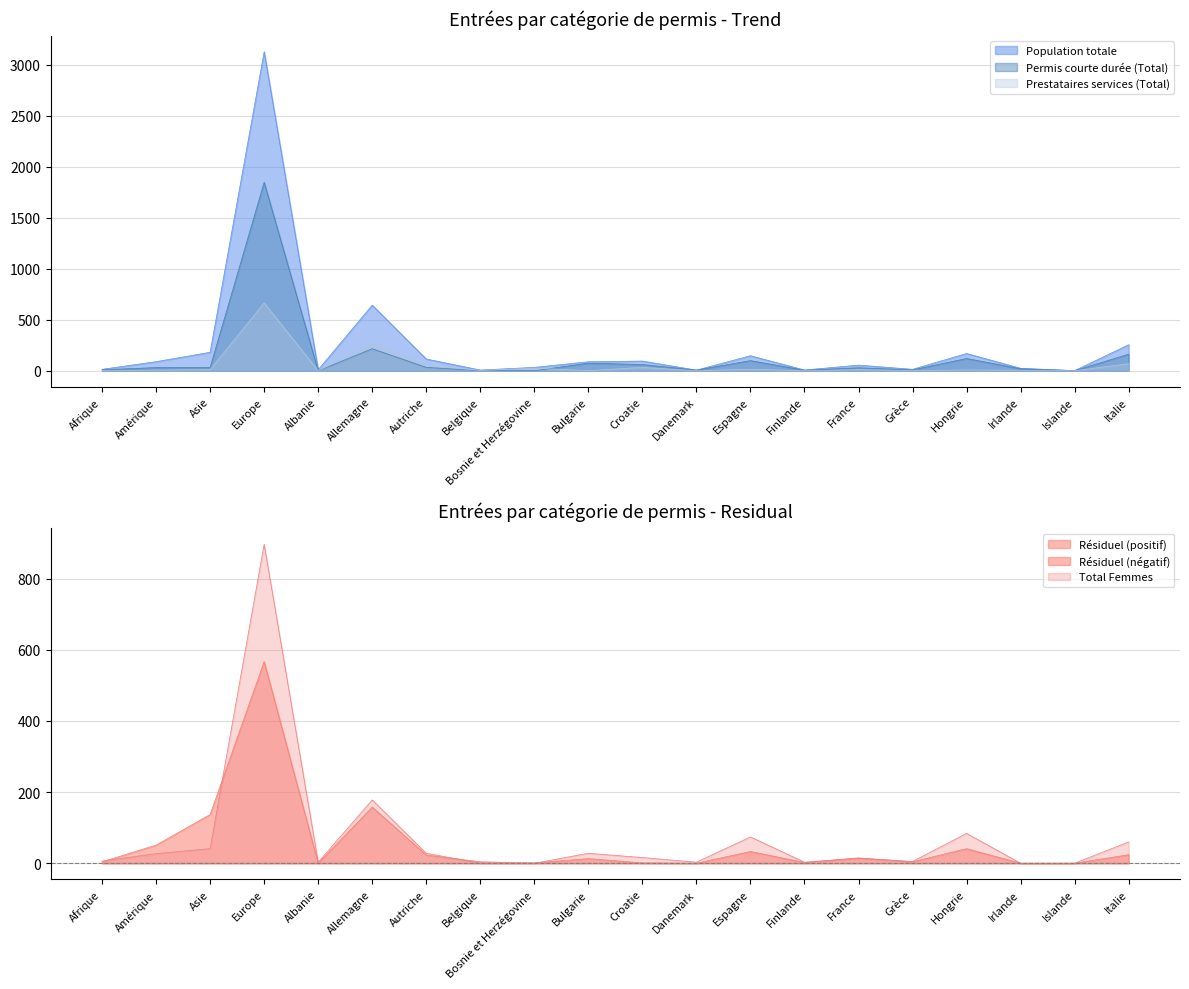

True or false: Population totale has a value of 147 at Espagne.

True